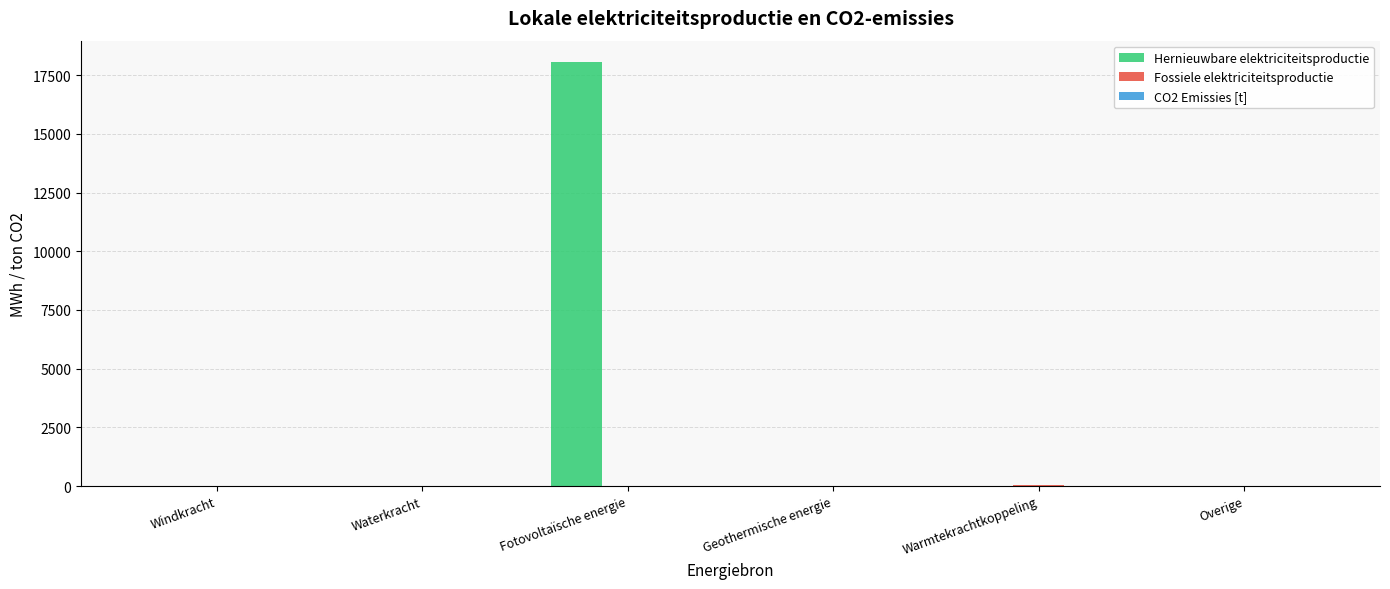

Is it true that Hernieuwbare elektriciteitsproductie equals 0.0 at Overige?

True